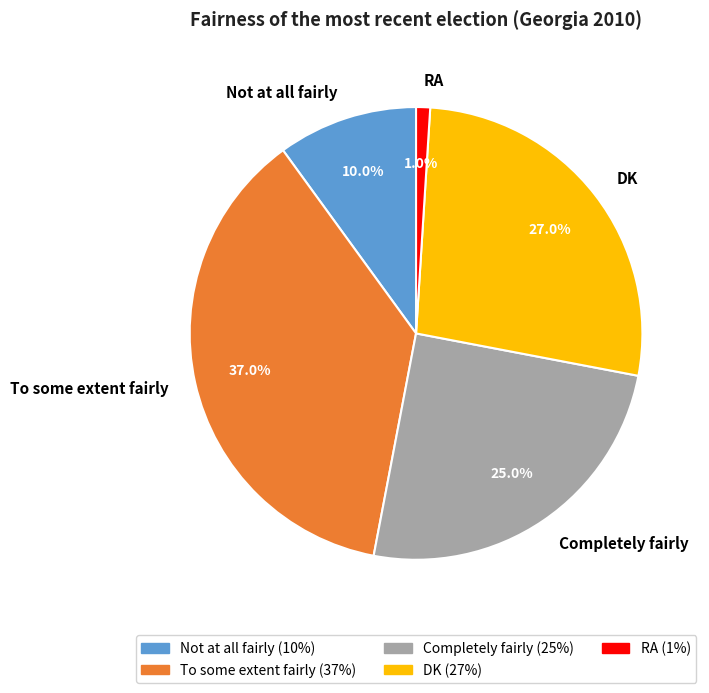

Is there a majority slice in this chart?

No